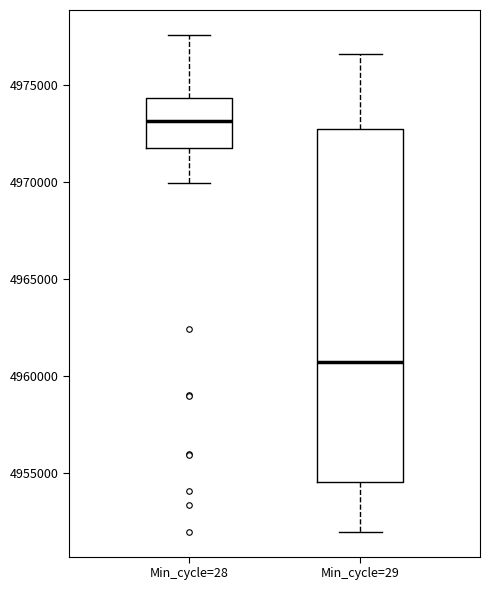

Where does the lower whisker of the box for Min_cycle=28 end on the y-axis? The values are not printed on the chart, so give them approximately, as read against the axis.

4970000